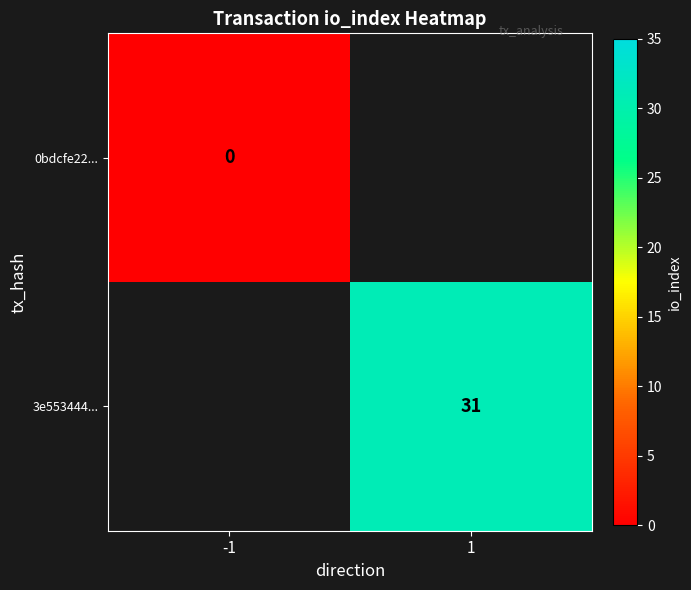

True or false: 3e553444... has a value of 55 at 1.

False